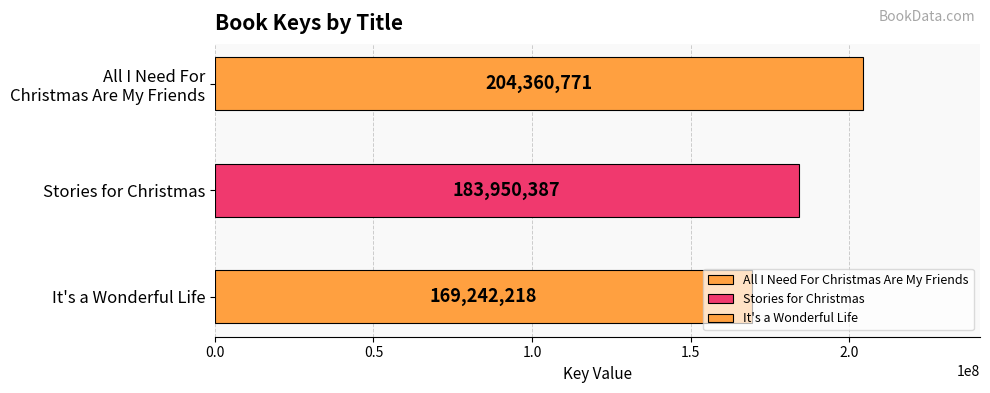

Reading left to right, what are all the values shown in this chart?

204360771	183950387	169242218